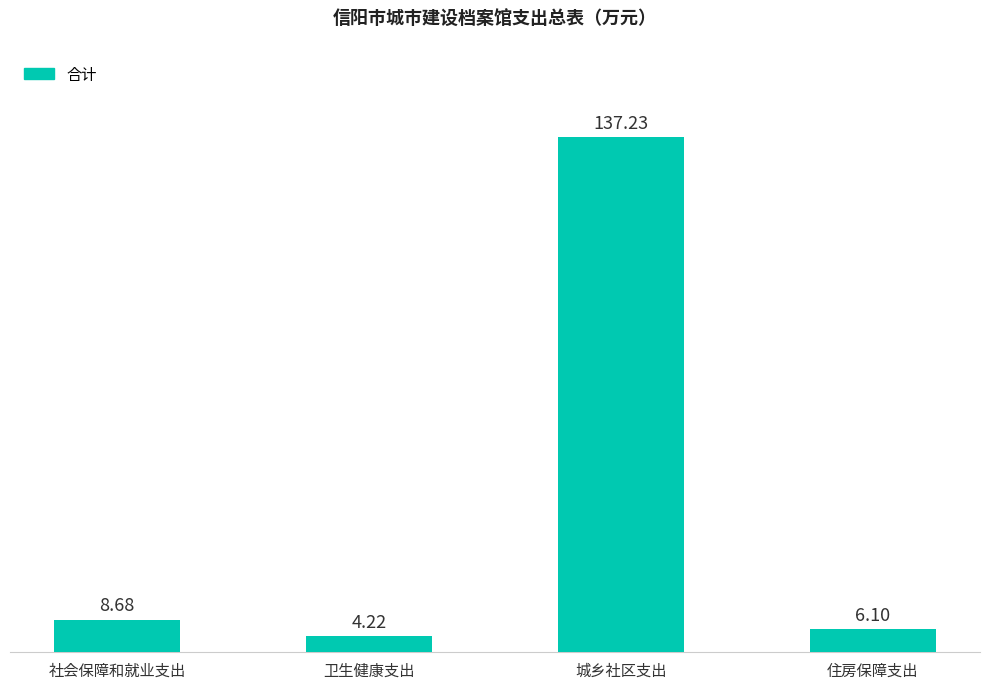

What is the value of the 2nd bar from the left?

4.2